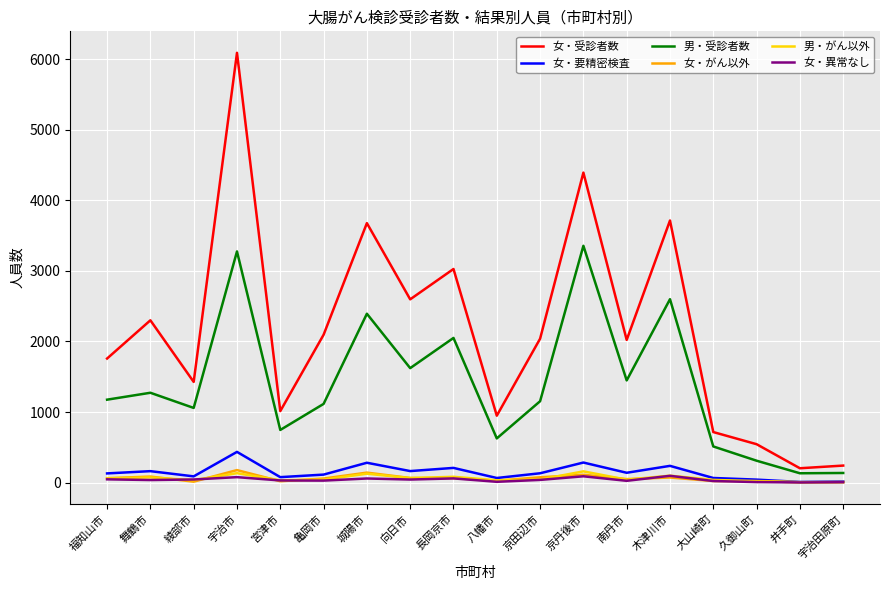

Is the value of 男・受診者数 at 宇治市 greater than the value of 女・要精密検査 at 久御山町?

Yes